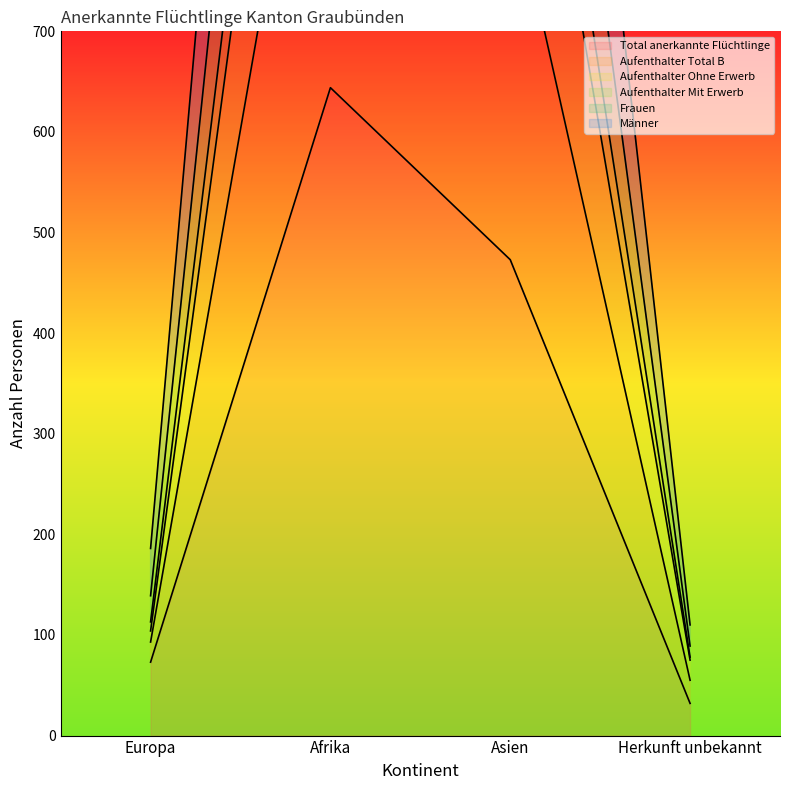

What is the spread (max minus min) of values at Asien?

1231